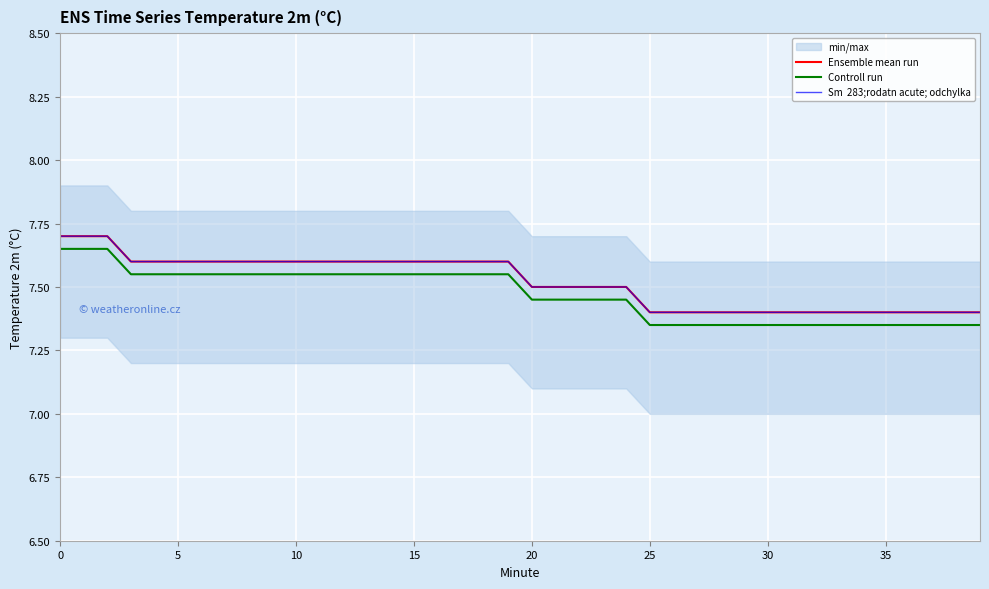

Reading left to right, list all the values displayed in this chart.

Ensemble mean run: 7.7	7.7	7.7	7.6	7.6	7.6	7.6	7.6	7.6	7.6	7.6	7.6	7.6	7.6	7.6	7.6	7.6	7.6	7.6	7.6	7.5	7.5	7.5	7.5	7.5	7.4	7.4	7.4	7.4	7.4	7.4	7.4	7.4	7.4	7.4	7.4	7.4	7.4	7.4	7.4
Controll run: 7.7	7.7	7.7	7.5	7.5	7.5	7.5	7.5	7.5	7.5	7.5	7.5	7.5	7.5	7.5	7.5	7.5	7.5	7.5	7.5	7.5	7.5	7.5	7.5	7.5	7.3	7.3	7.3	7.3	7.3	7.3	7.3	7.3	7.3	7.3	7.3	7.3	7.3	7.3	7.3
Sm  283;rodatn acute; odchylka: 7.7	7.7	7.7	7.6	7.6	7.6	7.6	7.6	7.6	7.6	7.6	7.6	7.6	7.6	7.6	7.6	7.6	7.6	7.6	7.6	7.5	7.5	7.5	7.5	7.5	7.4	7.4	7.4	7.4	7.4	7.4	7.4	7.4	7.4	7.4	7.4	7.4	7.4	7.4	7.4